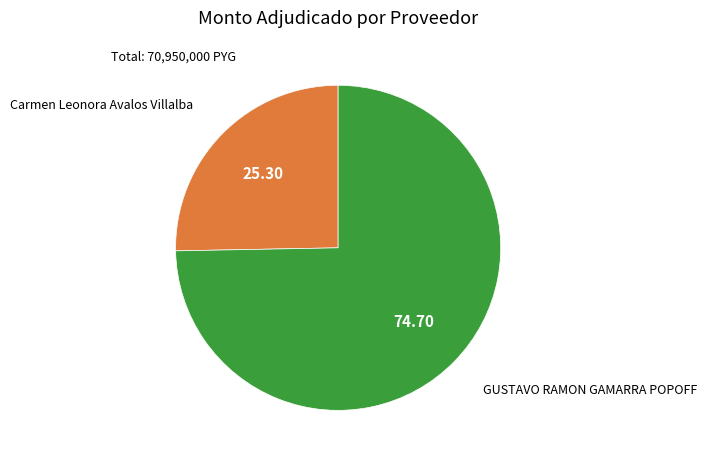

Which category has the smallest portion of the pie?

Carmen Leonora Avalos Villalba